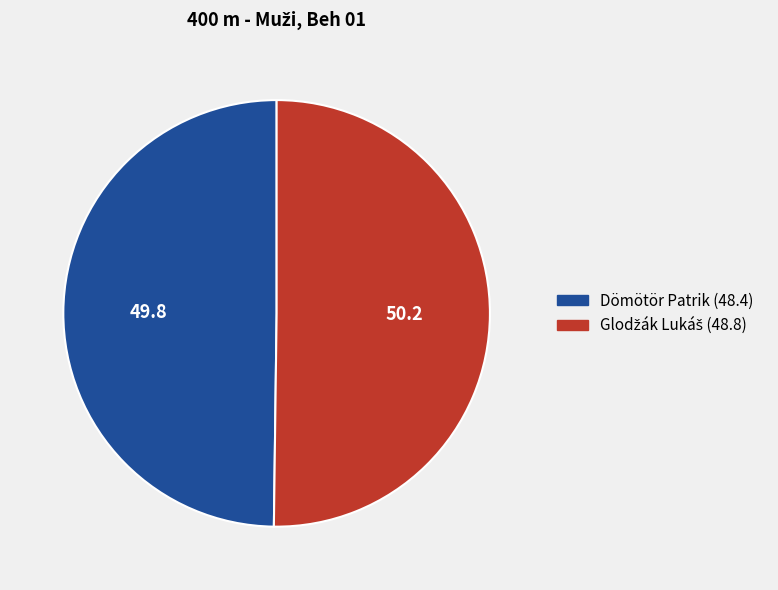

True or false: Dömötör Patrik accounts for 50% of the total.

True